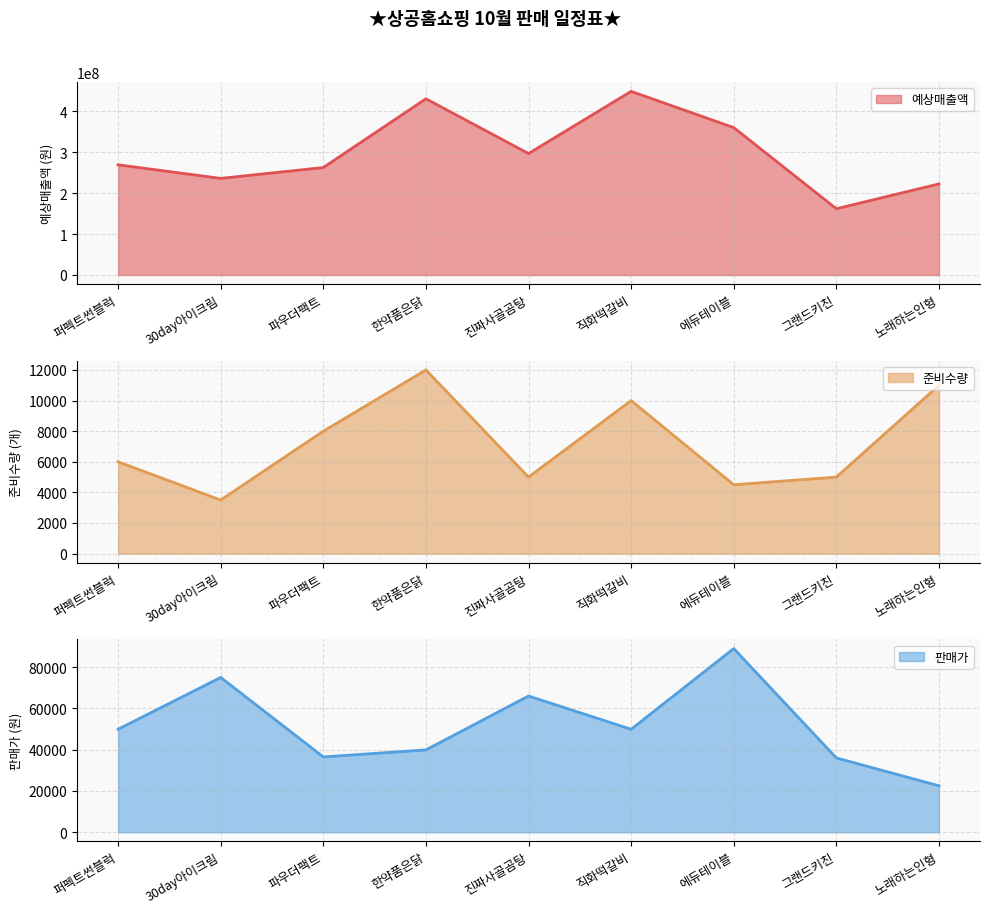

The 예상매출액 series shows 449100000 at 직화떡갈비. True or false?

True